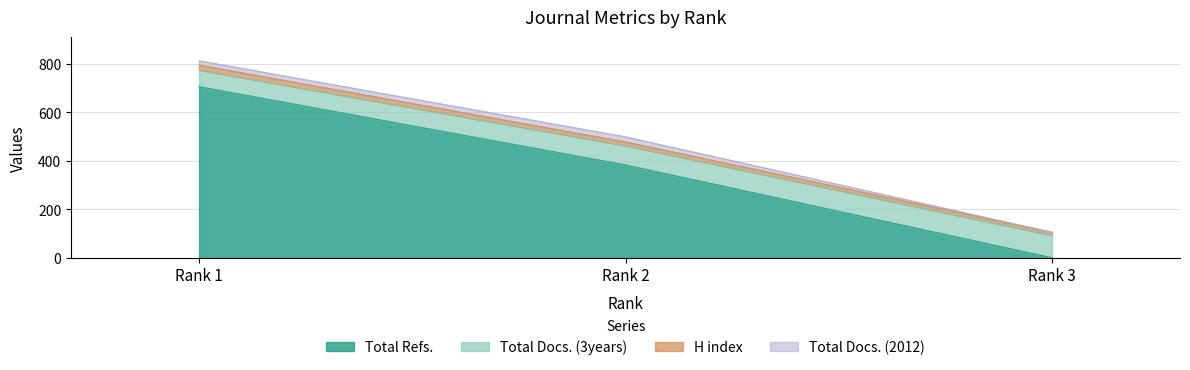

How many lines are shown in the chart?

4